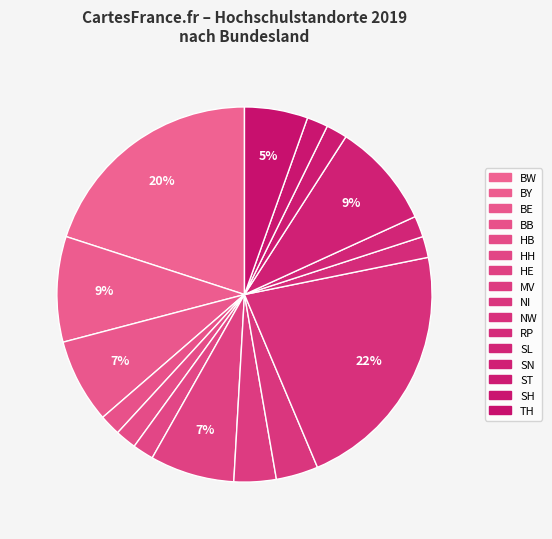

To the nearest percent, what is the difference between the largest and smallest slice percentages?

20%